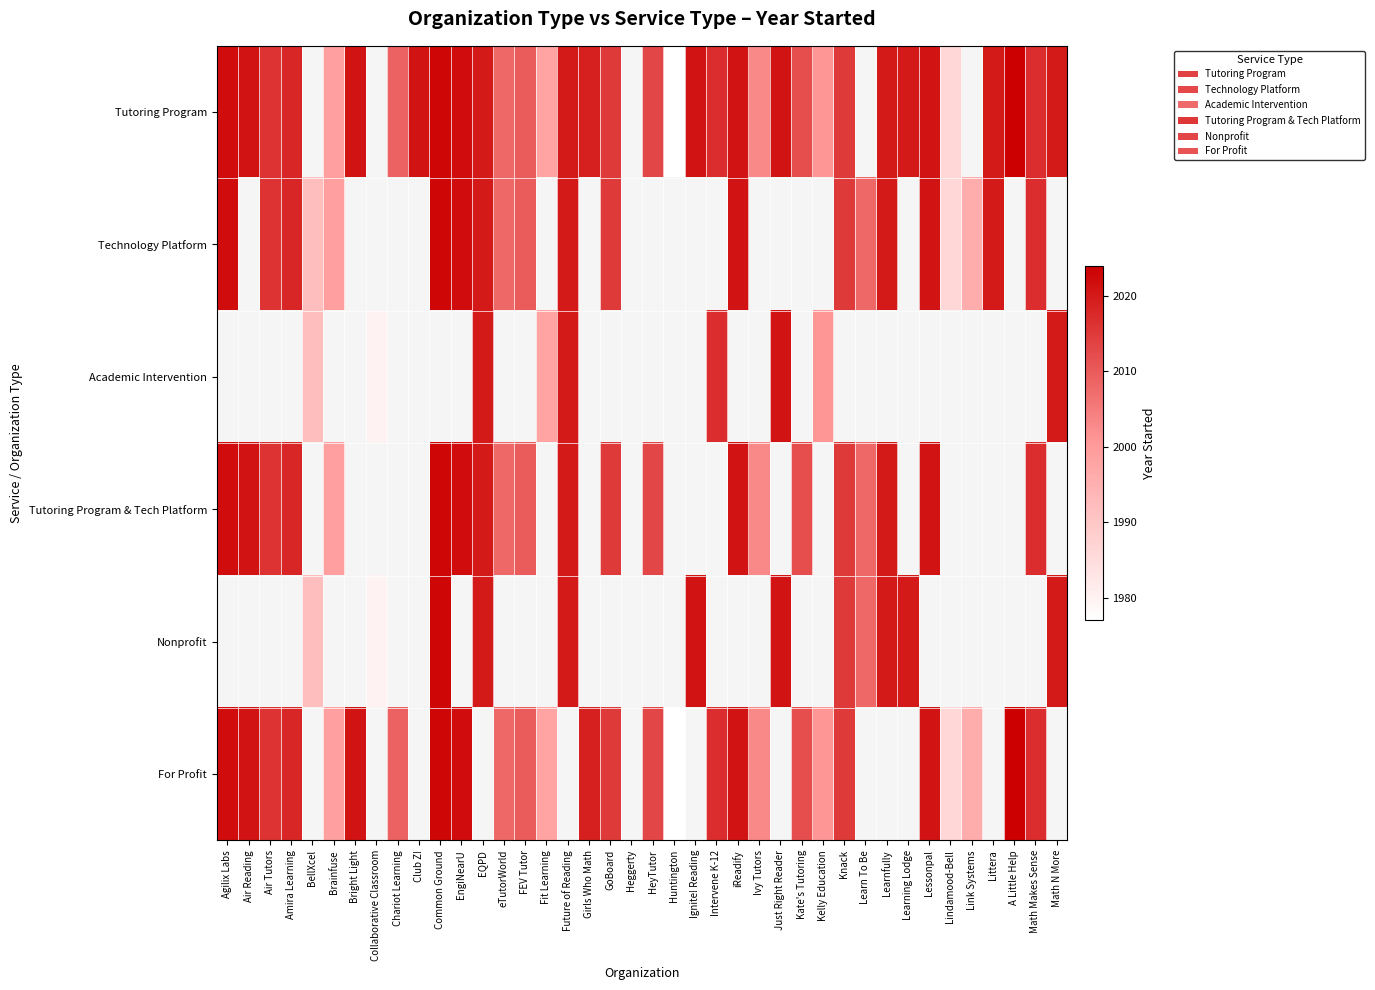

What is the minimum value for For Profit?

1977.0